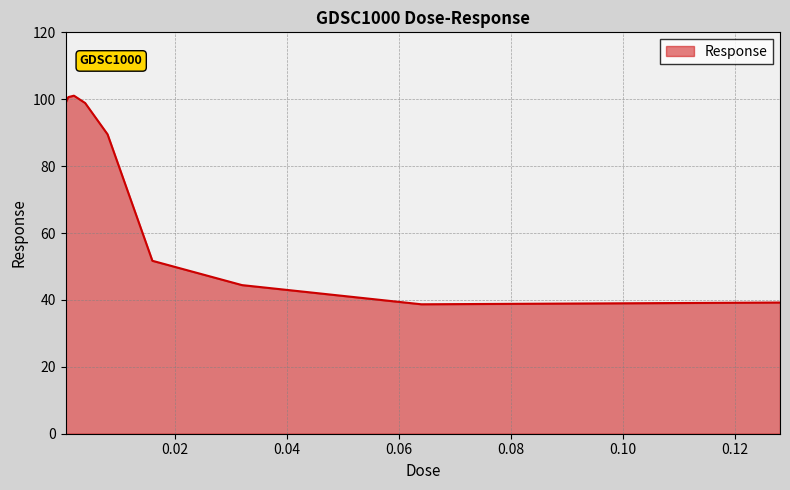

What is the smallest value displayed?

38.7